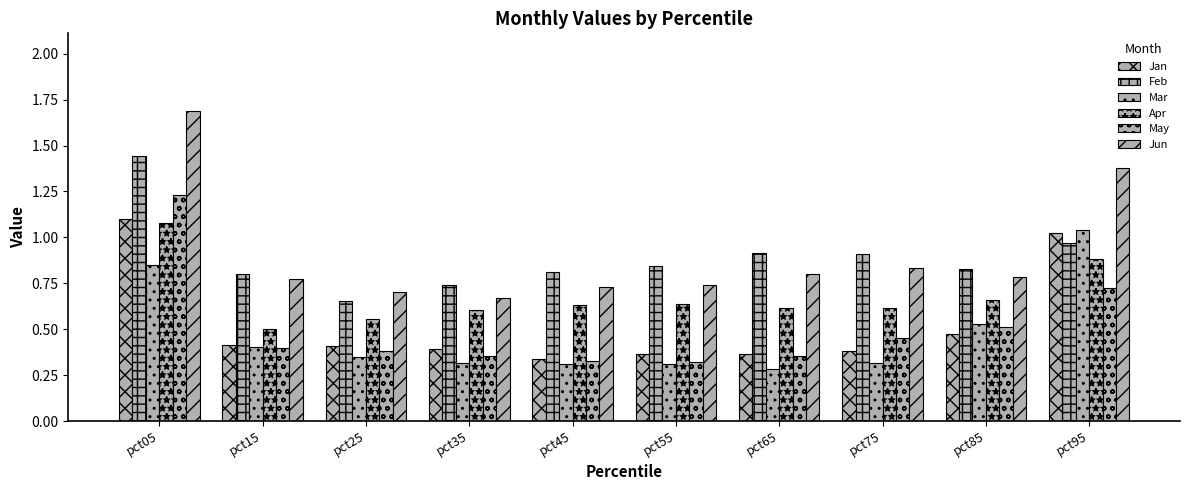

How many series are shown in this chart?

6